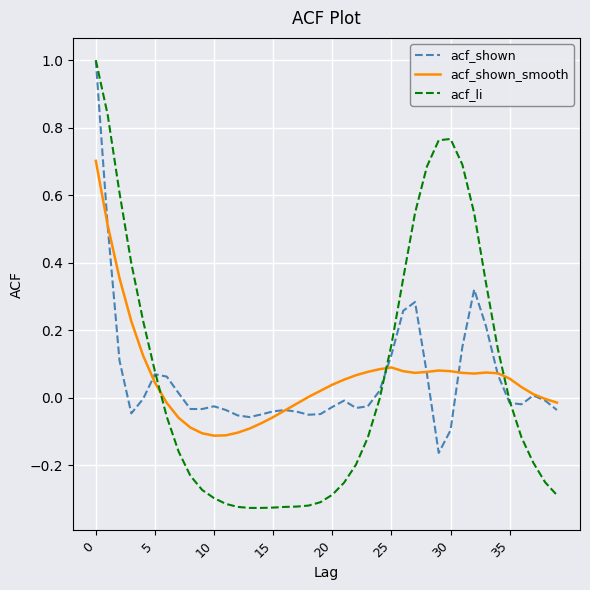

Is this an area chart (filled region under the line)?

No